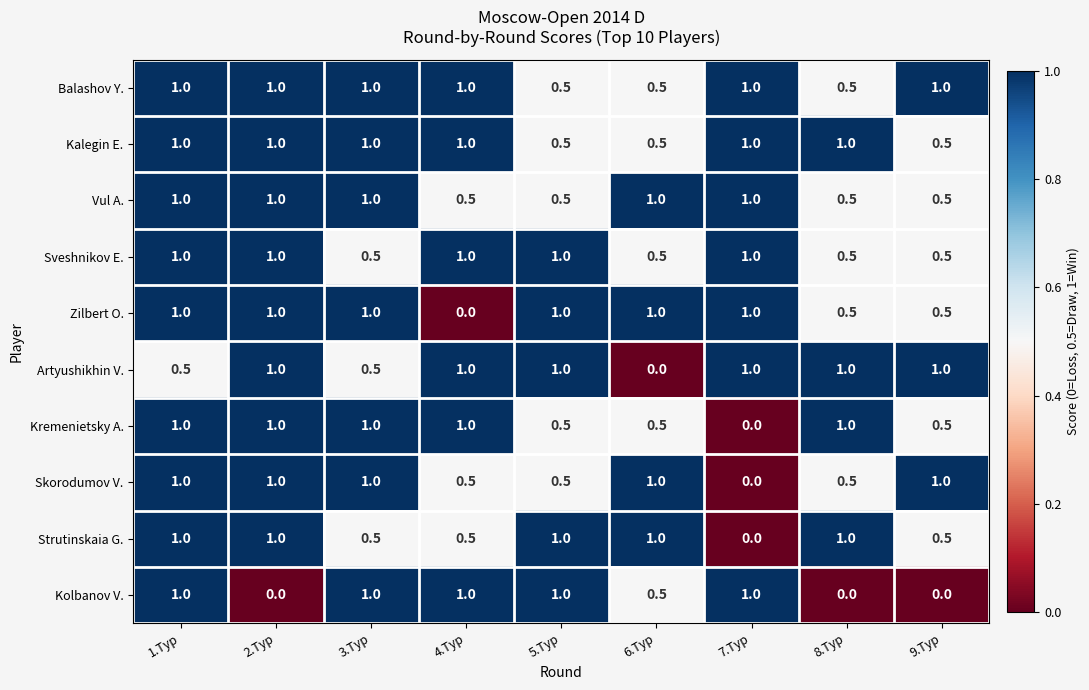

What is the spread (max minus min) of values at 4.Тур?

1.0